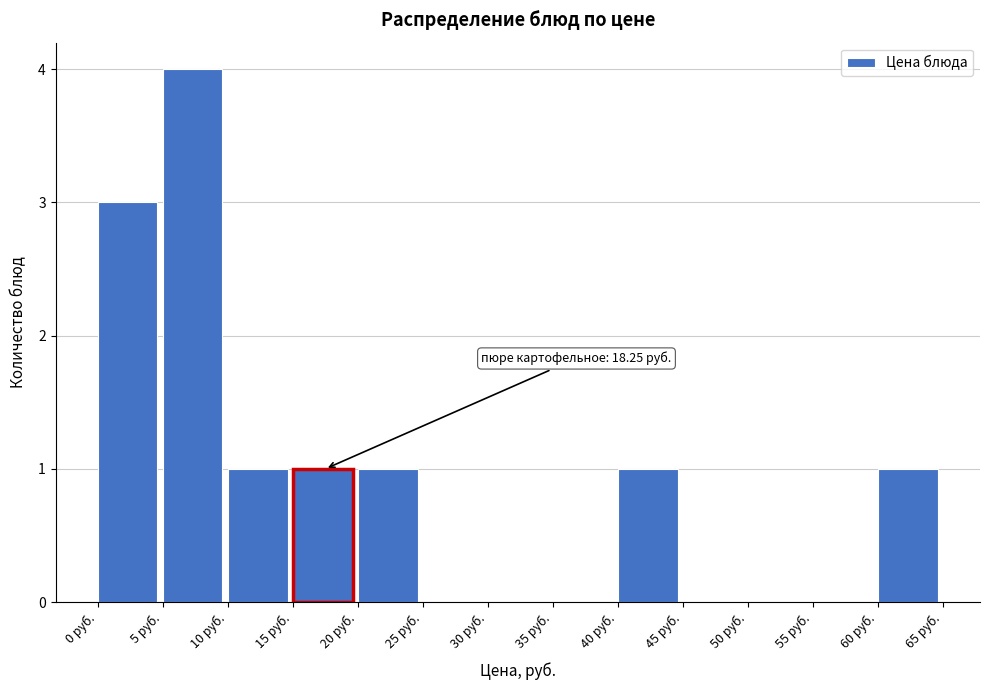

Which range on the x-axis has the tallest bar?

5 to 10